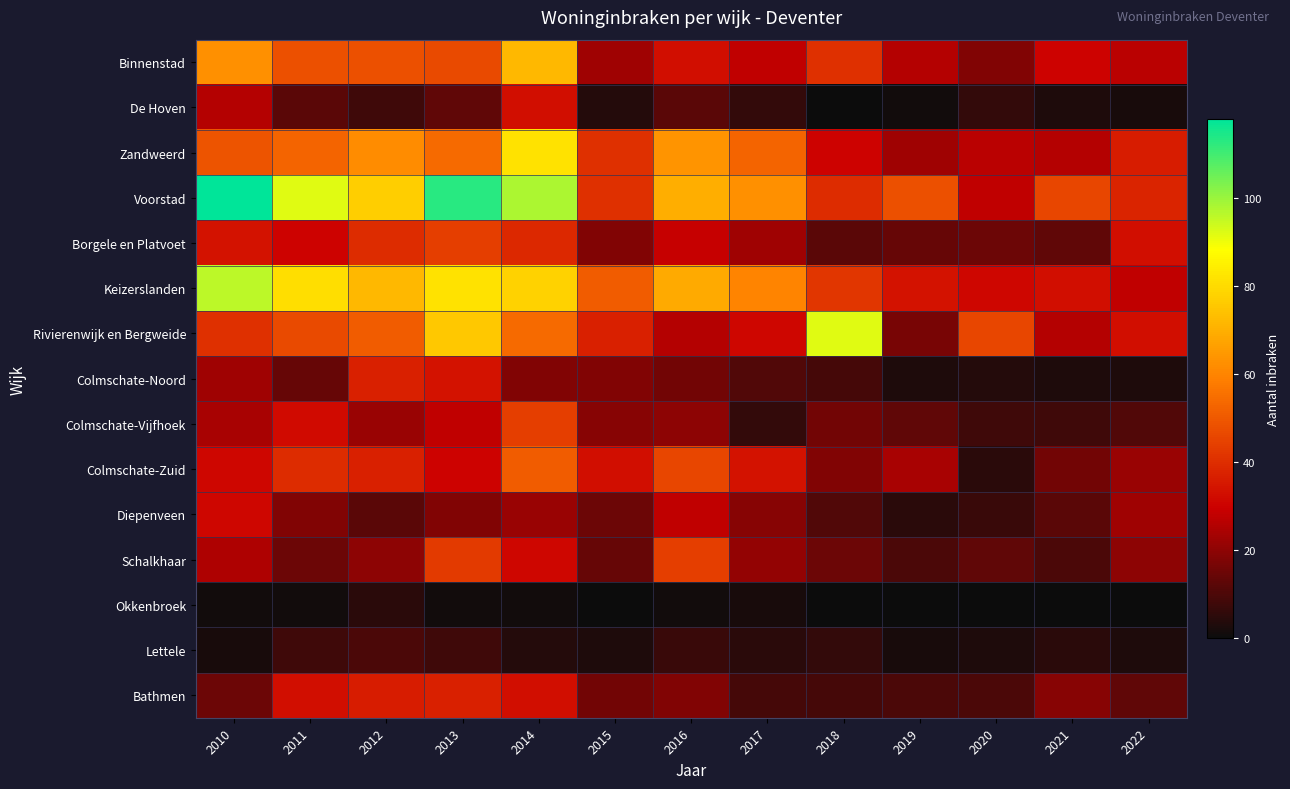

At 2018, list the series in order from smallest to largest.

De Hoven, Okkenbroek, Lettele, Colmschate-Noord, Bathmen, Diepenveen, Borgele en Platvoet, Schalkhaar, Colmschate-Vijfhoek, Colmschate-Zuid, Zandweerd, Voorstad, Binnenstad, Keizerslanden, Rivierenwijk en Bergweide